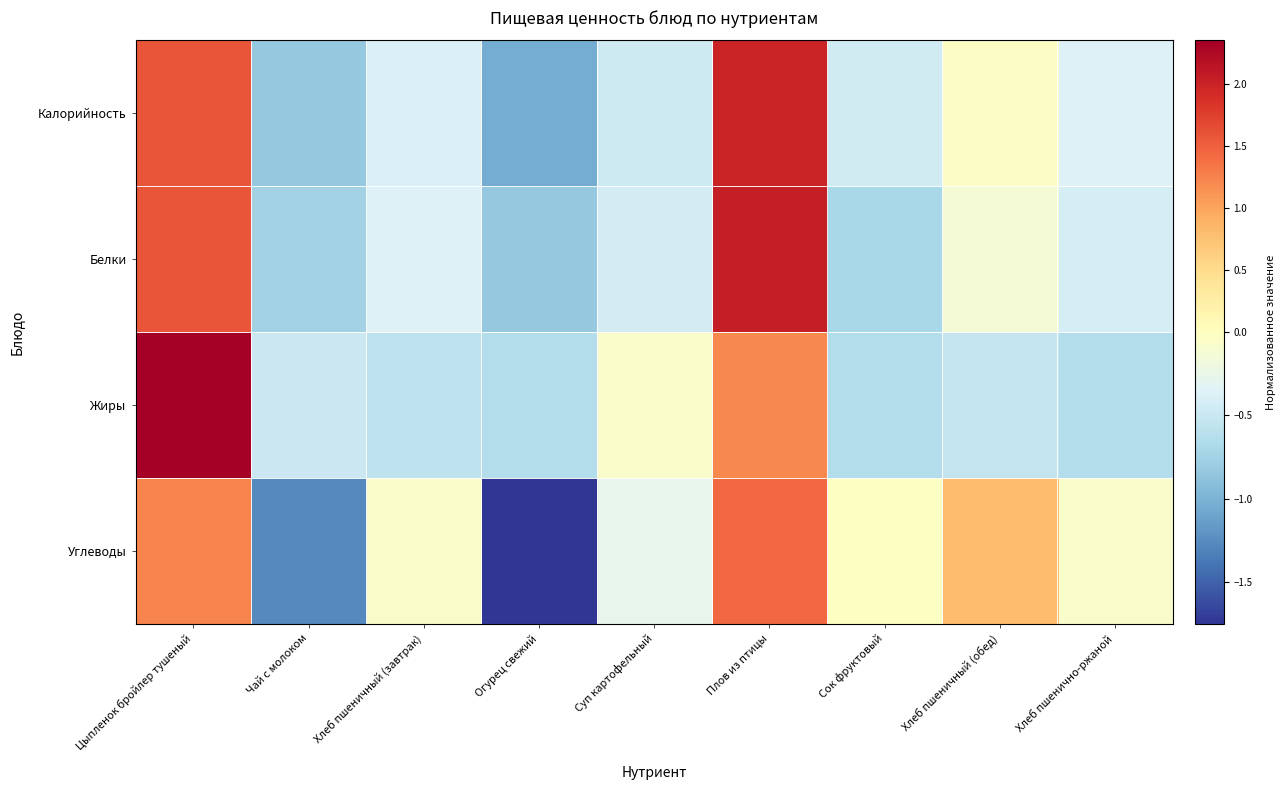

Rank the series by their maximum value, from lowest to highest.

Углеводы, Калорийность, Белки, Жиры